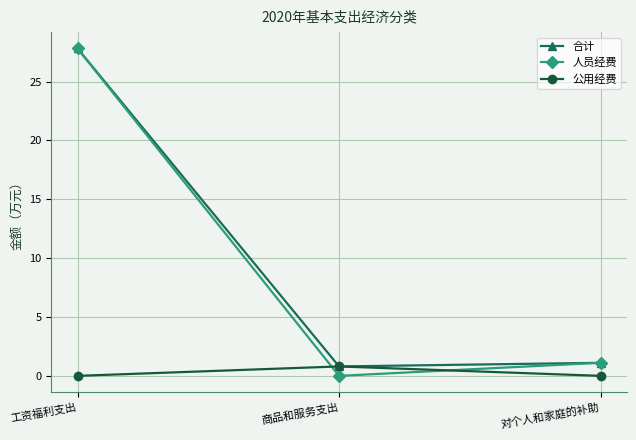

Does the chart have visible grid lines?

Yes